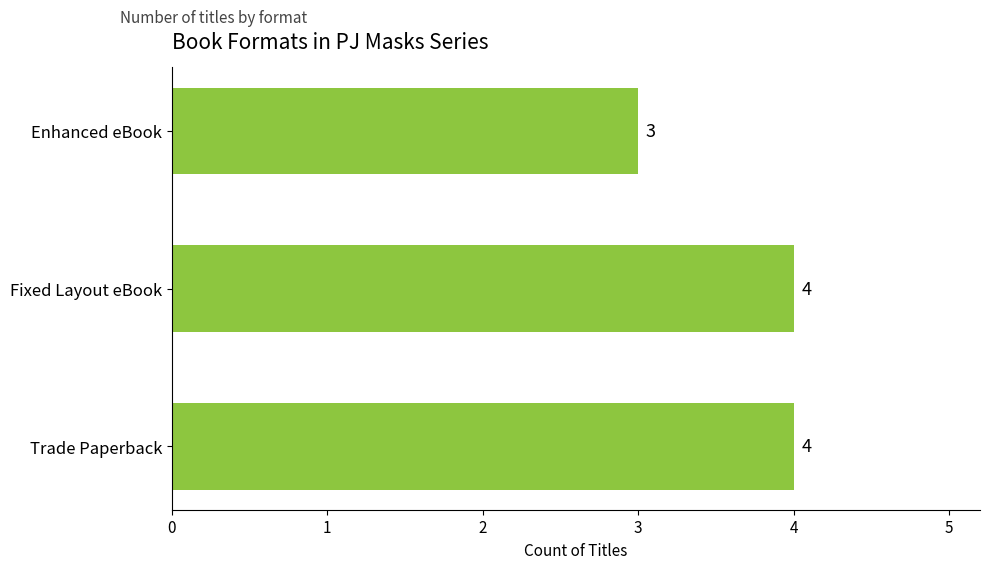

True or false: the data shows 4 at Fixed Layout eBook.

True